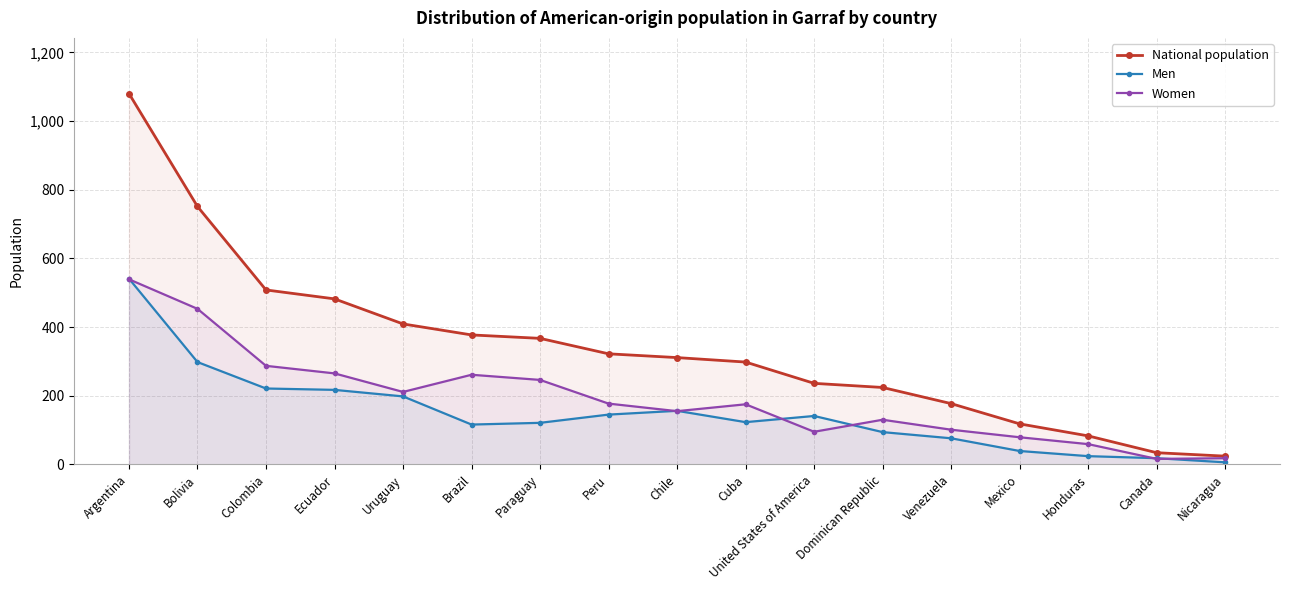

How many times do Men and Women cross each other?

7